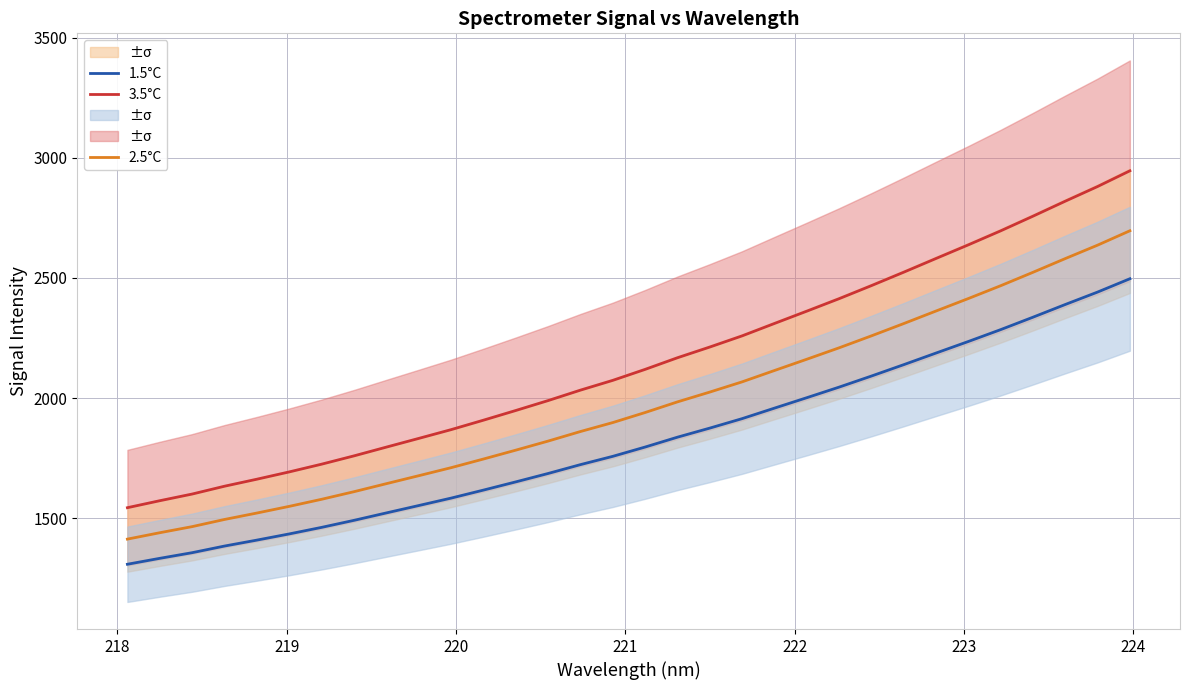

True or false: 1.5°C and 3.5°C intersect in this chart.

False